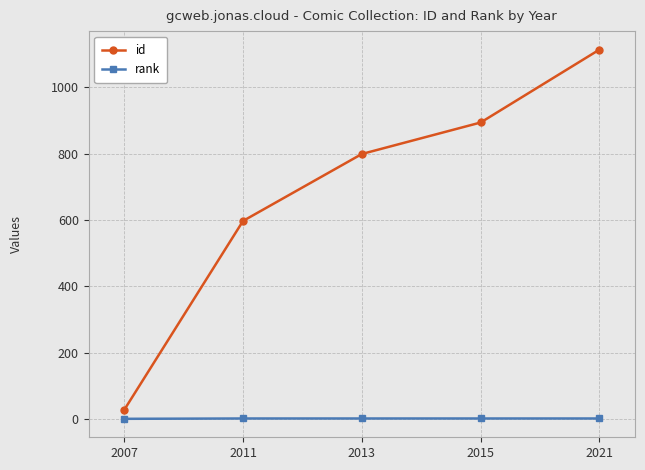

Which series changed the most between 2011 and 2013?

id